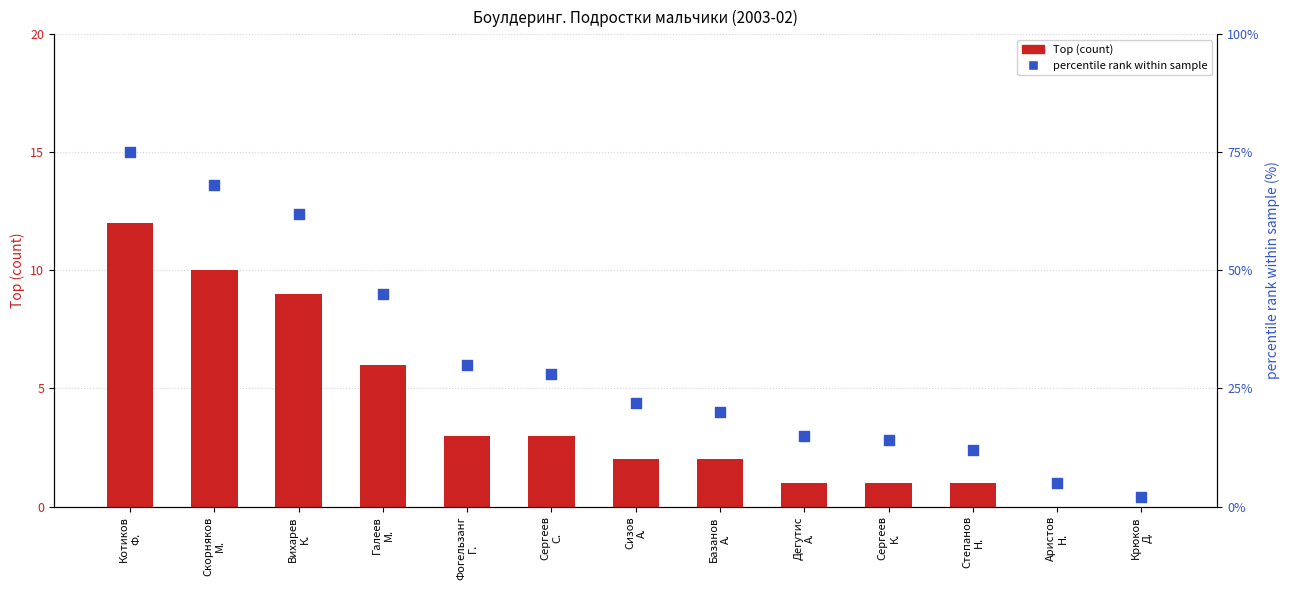

Which series has the largest Y range (max minus min)?

percentile rank within sample